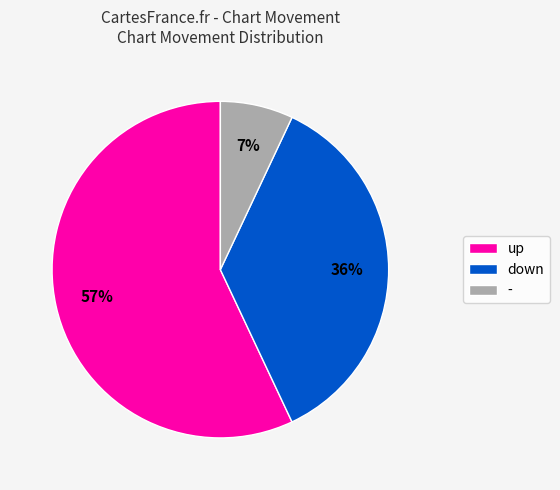

The up slice represents 57% of the pie. True or false?

True